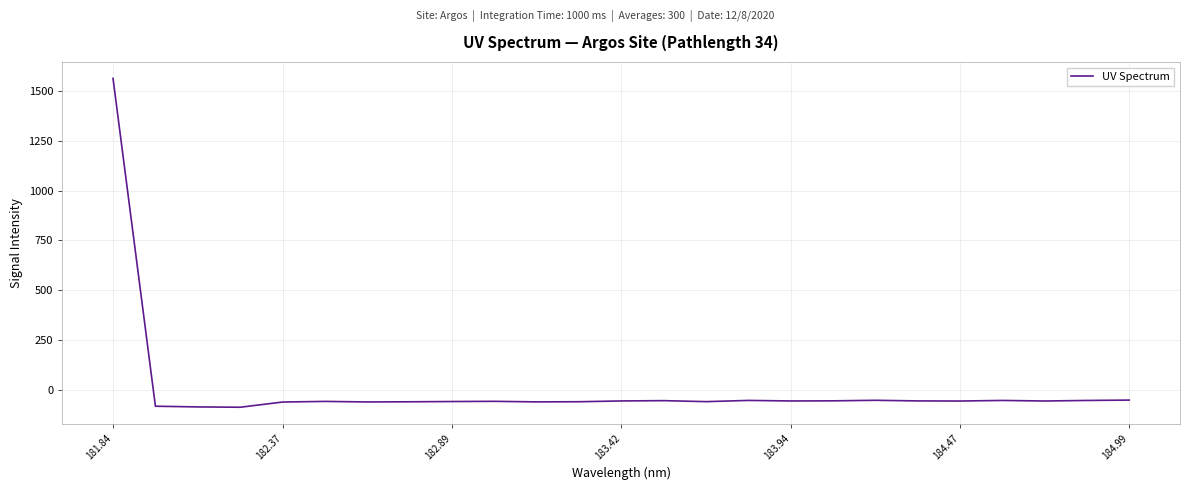

What is the difference between the maximum and minimum values?

1654.2